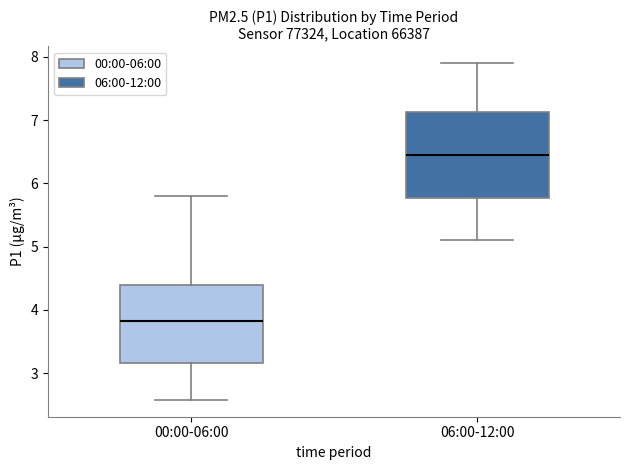

Comparing the boxes themselves (not the whiskers), which one is the tallest?

06:00-12:00